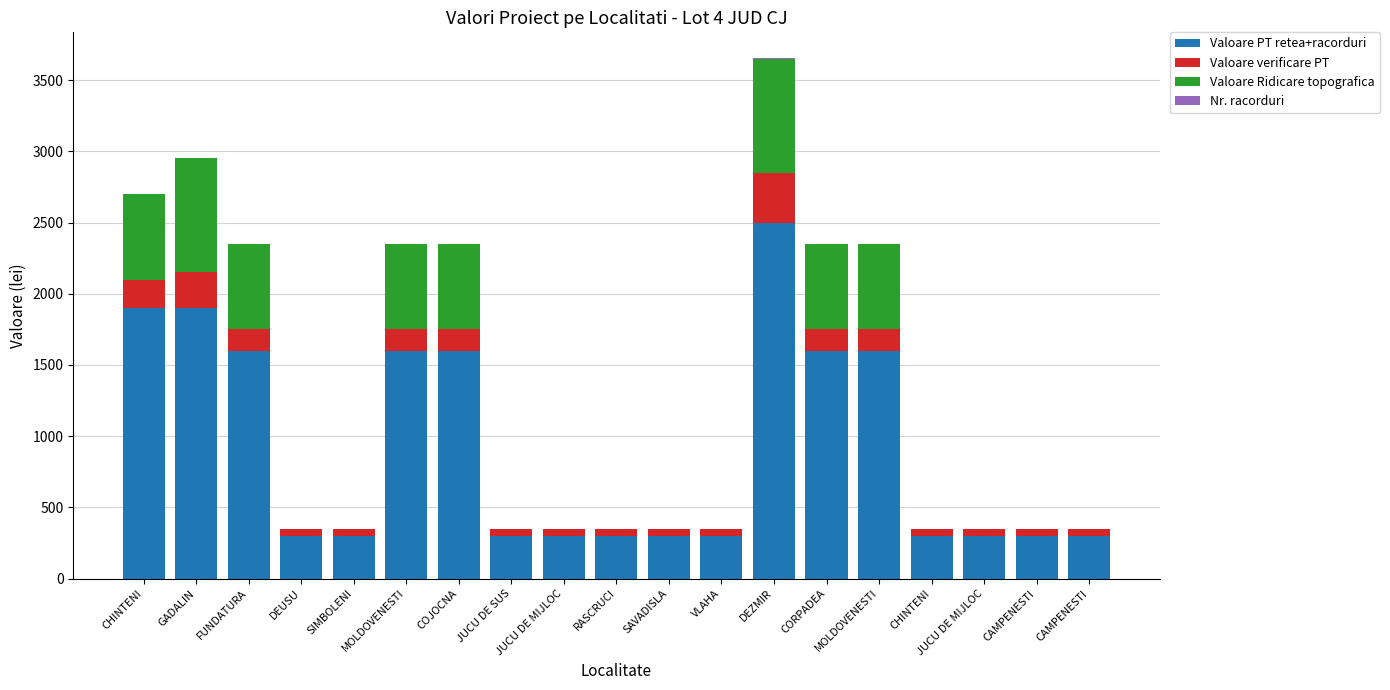

List the labels in order of Valoare Ridicare topografica value, smallest first.

DEUSU, SIMBOLENI, JUCU DE SUS, JUCU DE MIJLOC, RASCRUCI, SAVADISLA, VLAHA, CHINTENI, JUCU DE MIJLOC, CAMPENESTI, CAMPENESTI, CHINTENI, FUNDATURA, MOLDOVENESTI, COJOCNA, CORPADEA, MOLDOVENESTI, GADALIN, DEZMIR